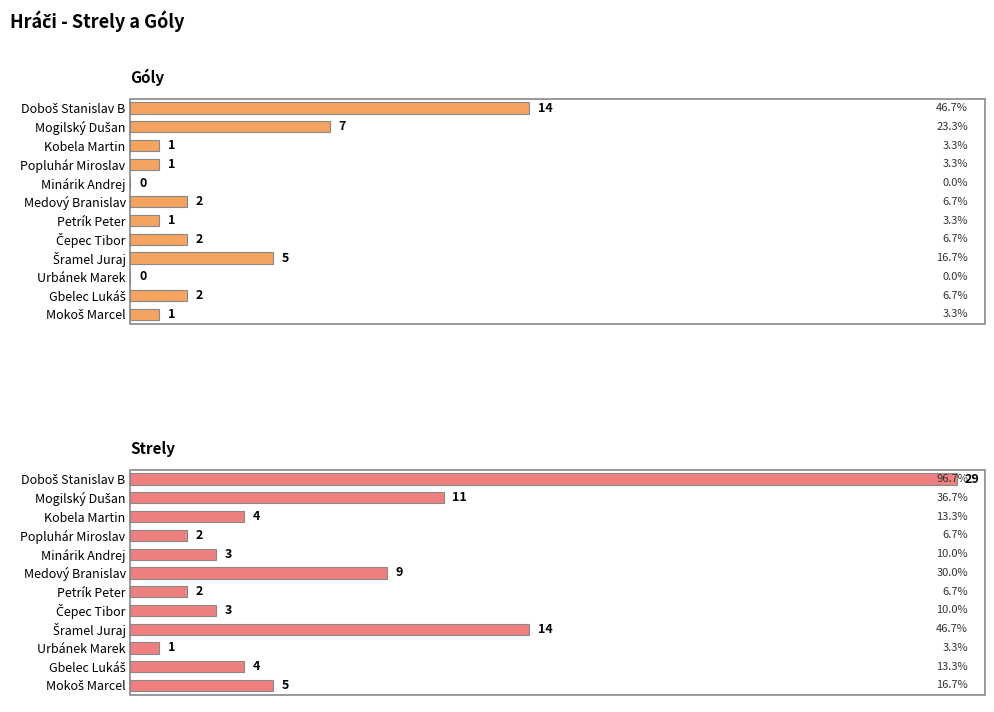

Reading right to left, list all the values displayed in this chart.

Góly: 1	2	0	5	2	1	2	0	1	1	7	14
Strely: 5	4	1	14	3	2	9	3	2	4	11	29